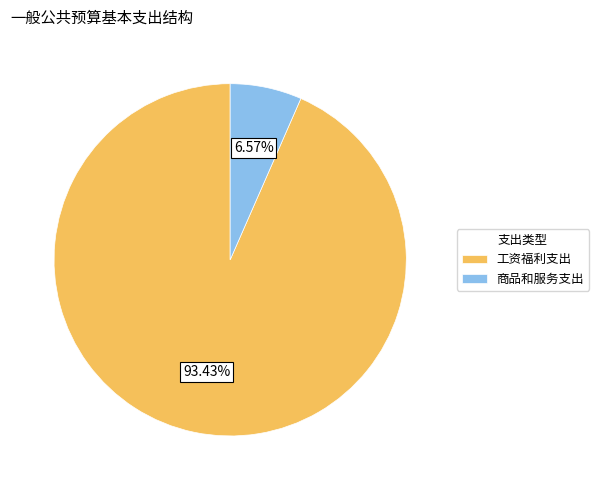

Combined, do 工资福利支出 and 商品和服务支出 account for over 50%?

Yes